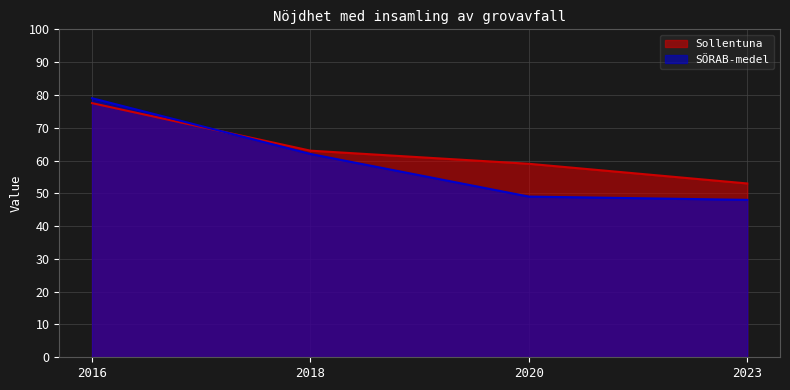

How many lines are shown in the chart?

2